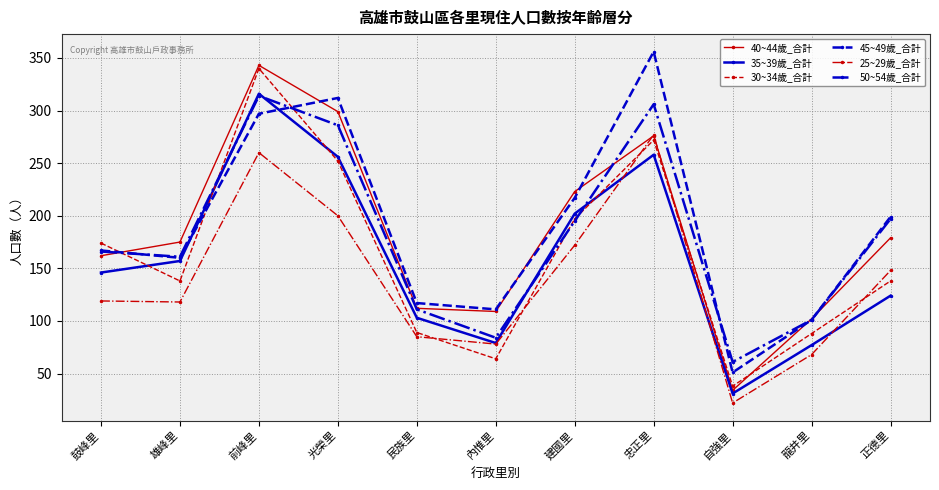

What are all the series names shown in the legend?

40~44歲_合計, 35~39歲_合計, 30~34歲_合計, 45~49歲_合計, 25~29歲_合計, 50~54歲_合計